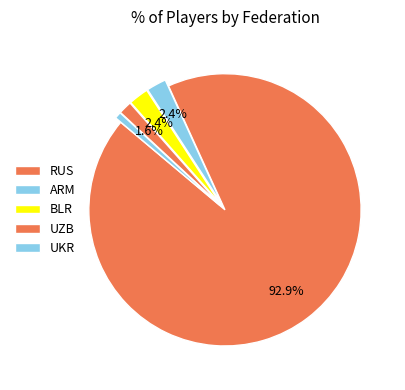

Count the number of slices in the pie.

5